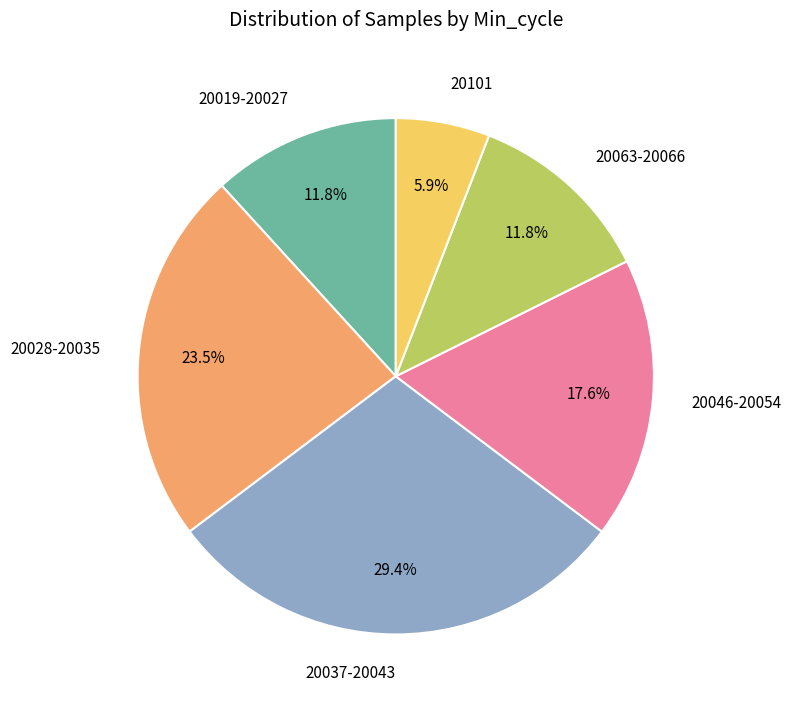

Count the number of slices in the pie.

6